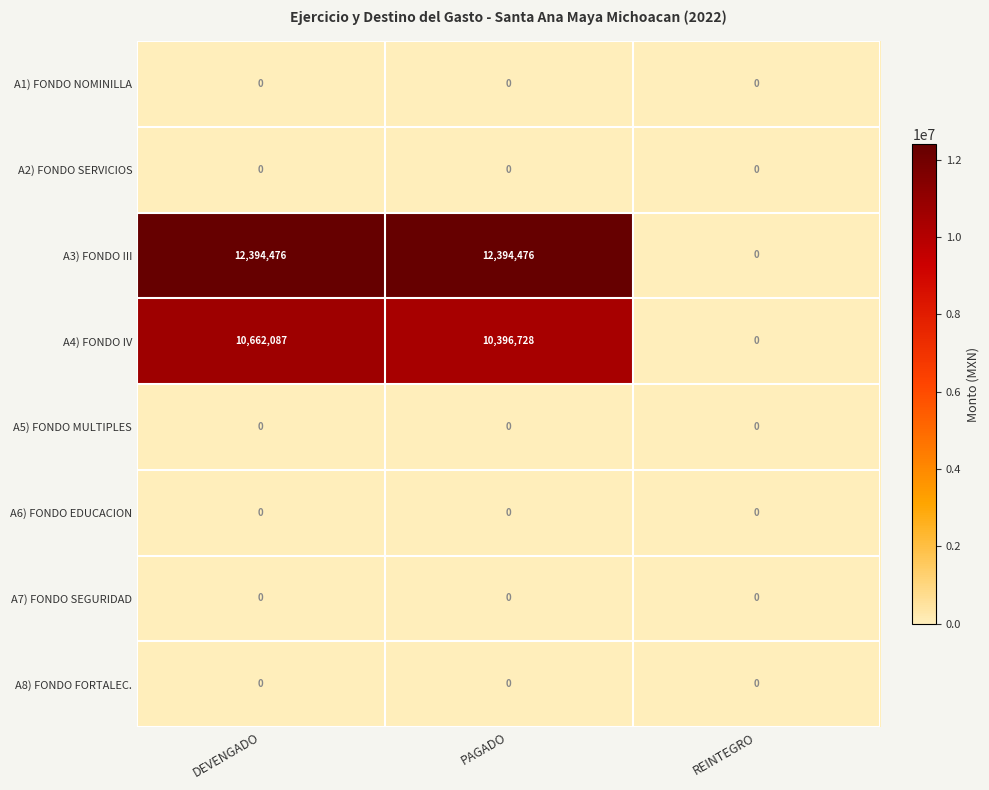

Which series has the largest total across all categories?

A3) FONDO III